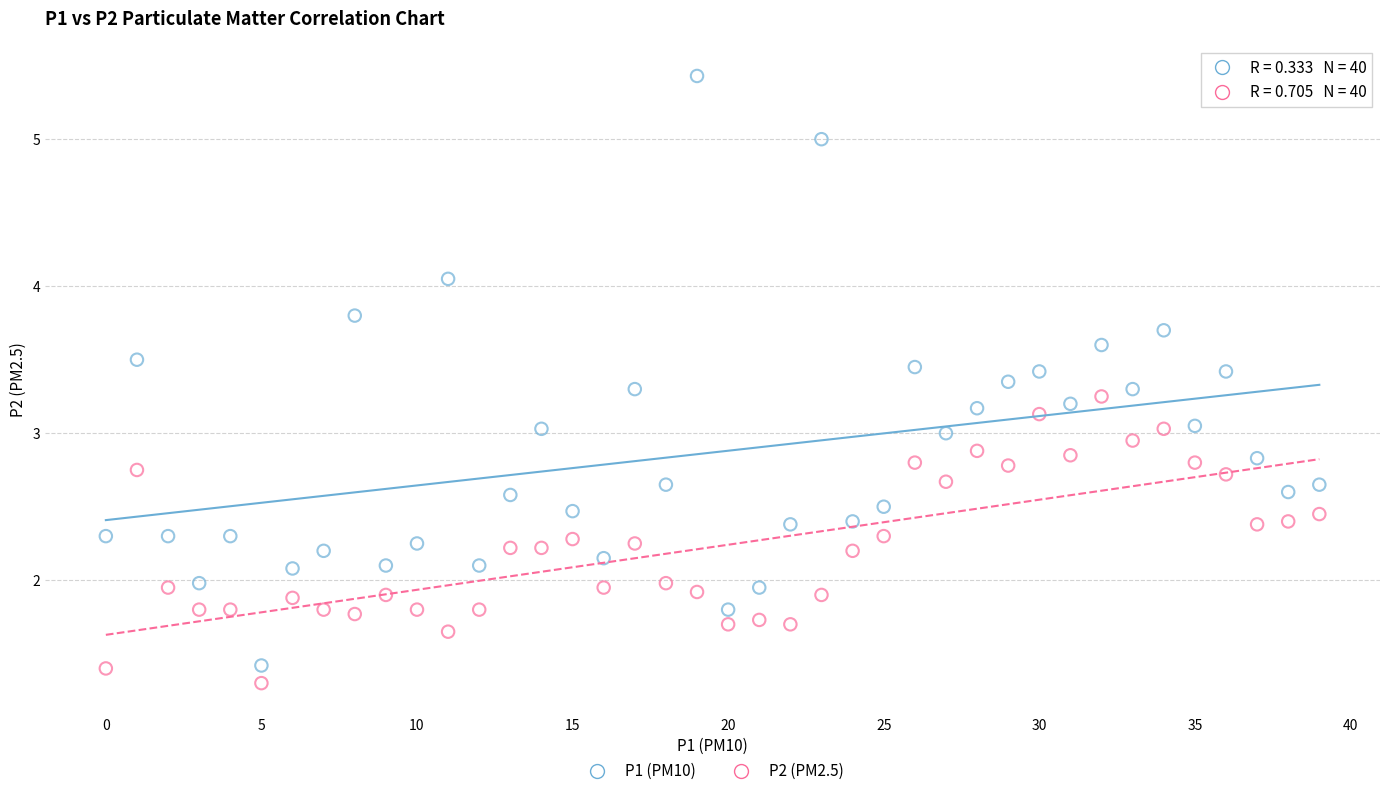

Which series reaches the minimum Y coordinate?

P2 (PM2.5)